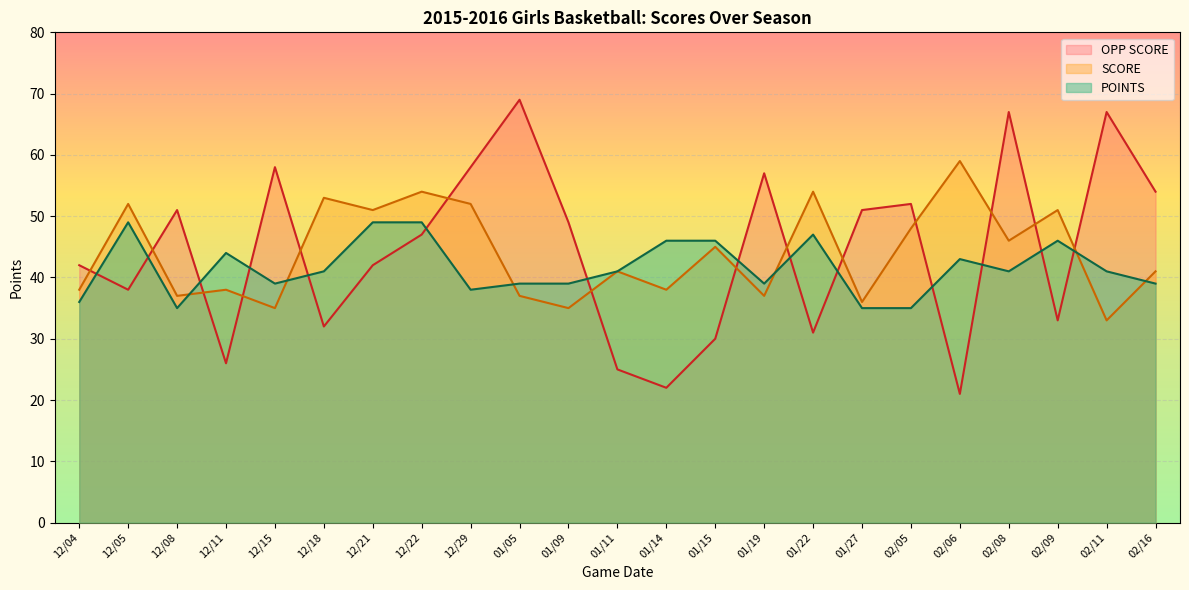

How many data points does each series have?

23